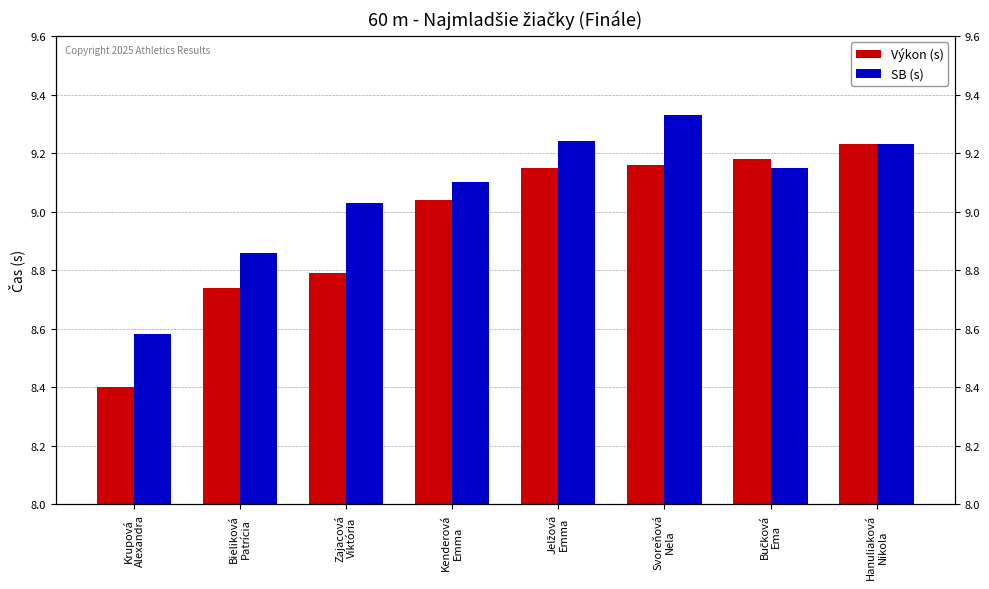

What is the maximum value for SB (s)?

9.3